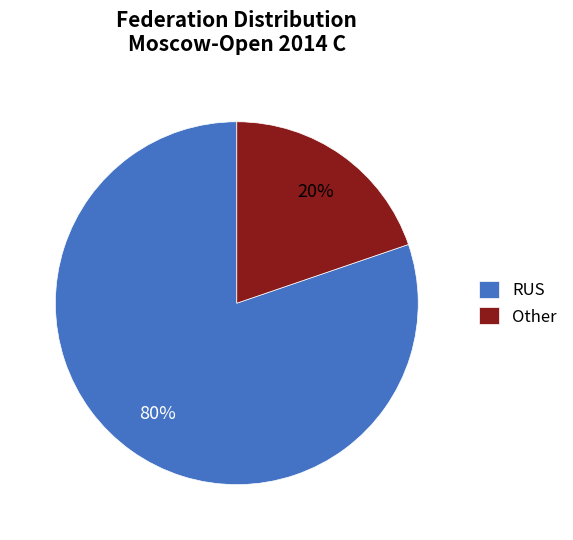

To the nearest percent, what is the difference between the Other and RUS slice percentages?

60%